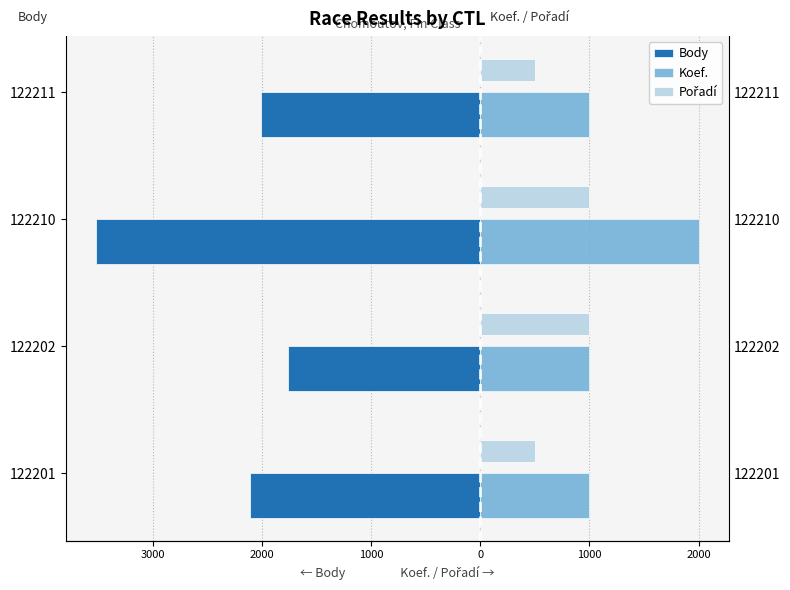

Reading right to left, extract all data points from this chart.

Body: 1000=-2008	2000=-3517	3000=-1758	4000=-2110
Koef.: 1000=1000	2000=2000	3000=1000	4000=1000
Pořadí: 1000=500	2000=1000	3000=1000	4000=500